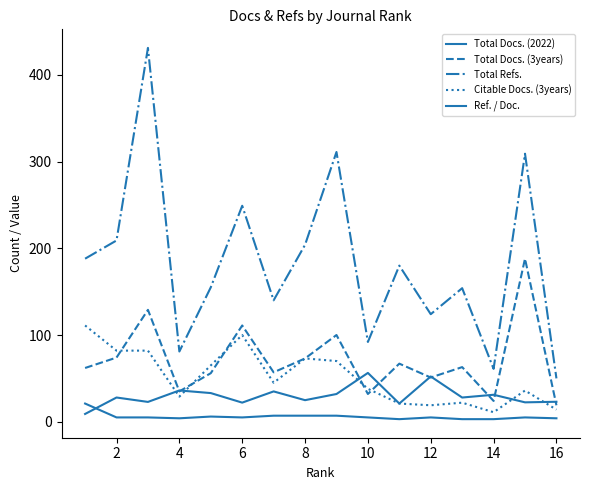

What is the difference between the maximum and minimum values in the Total Refs. series?

381.0